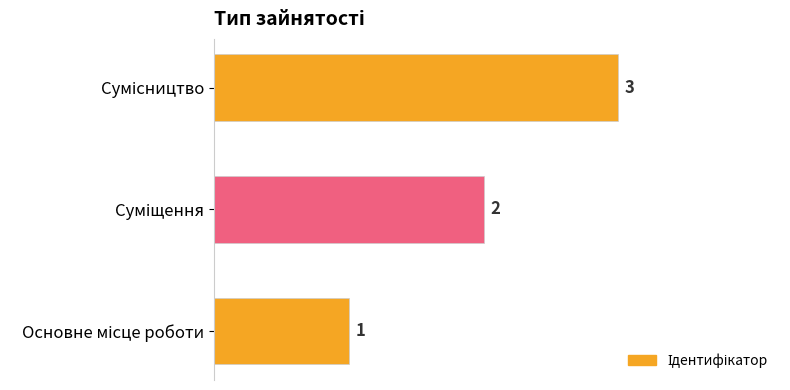

What is the greatest value displayed?

3